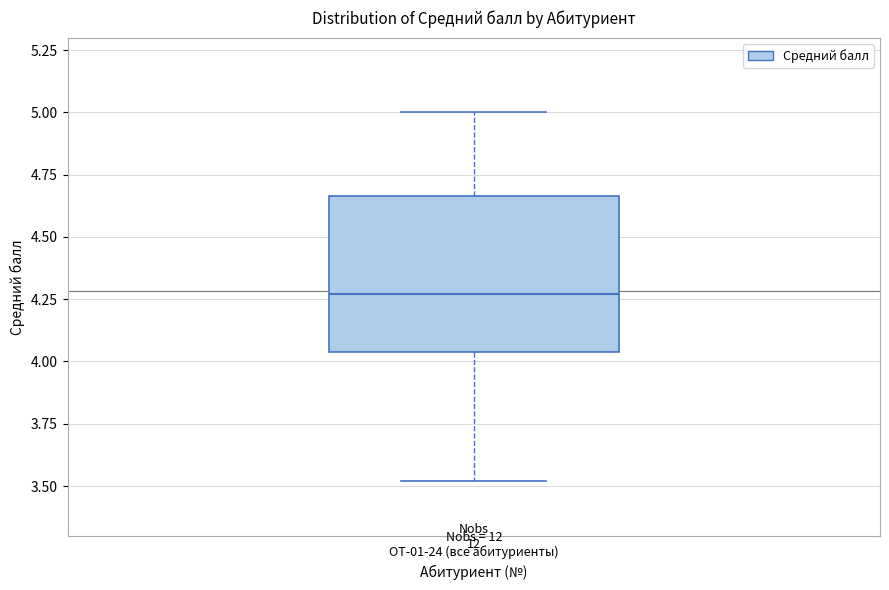

Read this box plot against the y-axis: the position of the median line, the range covered by the box, and the ends of both whiskers. The values are not printed on the chart, so give them approximately, as read against the axis.

median 4.25, box 4.05 to 4.65, whiskers 3.50 to 5.00